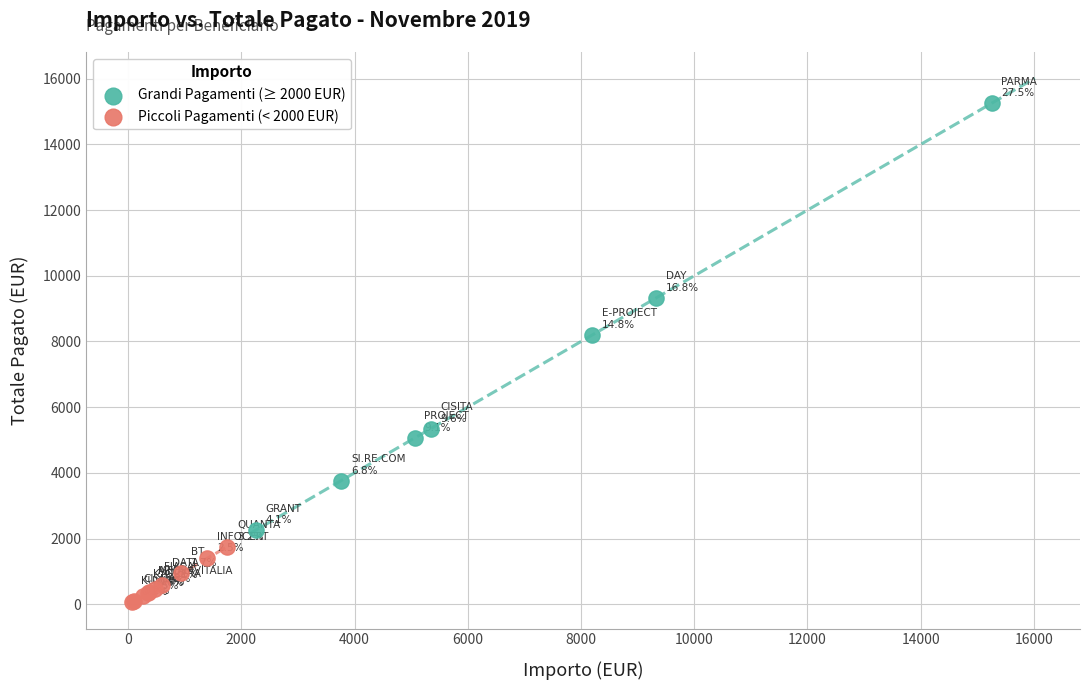

Which series contains the lowest Y value?

Piccoli Pagamenti (< 2000 EUR)